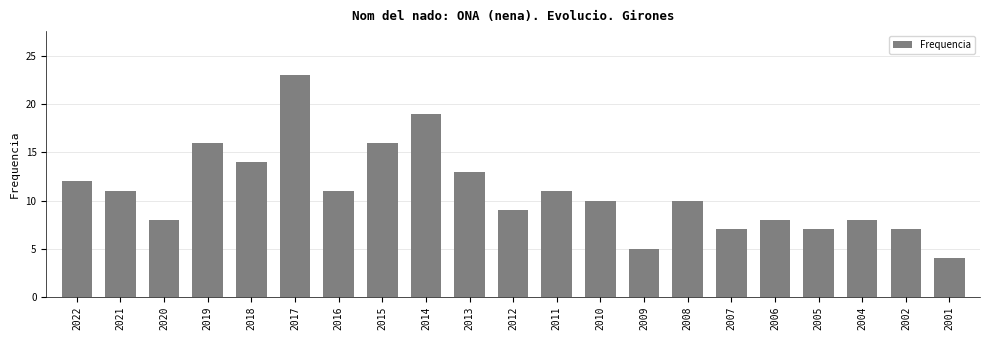

Where does the data first go above 10?

2022